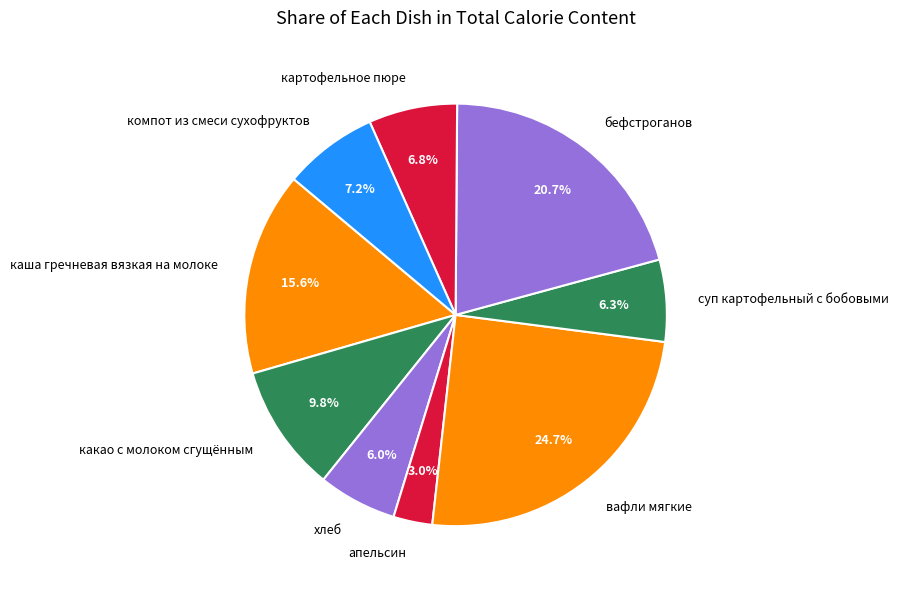

What portion of the pie excludes хлеб?

94.0%